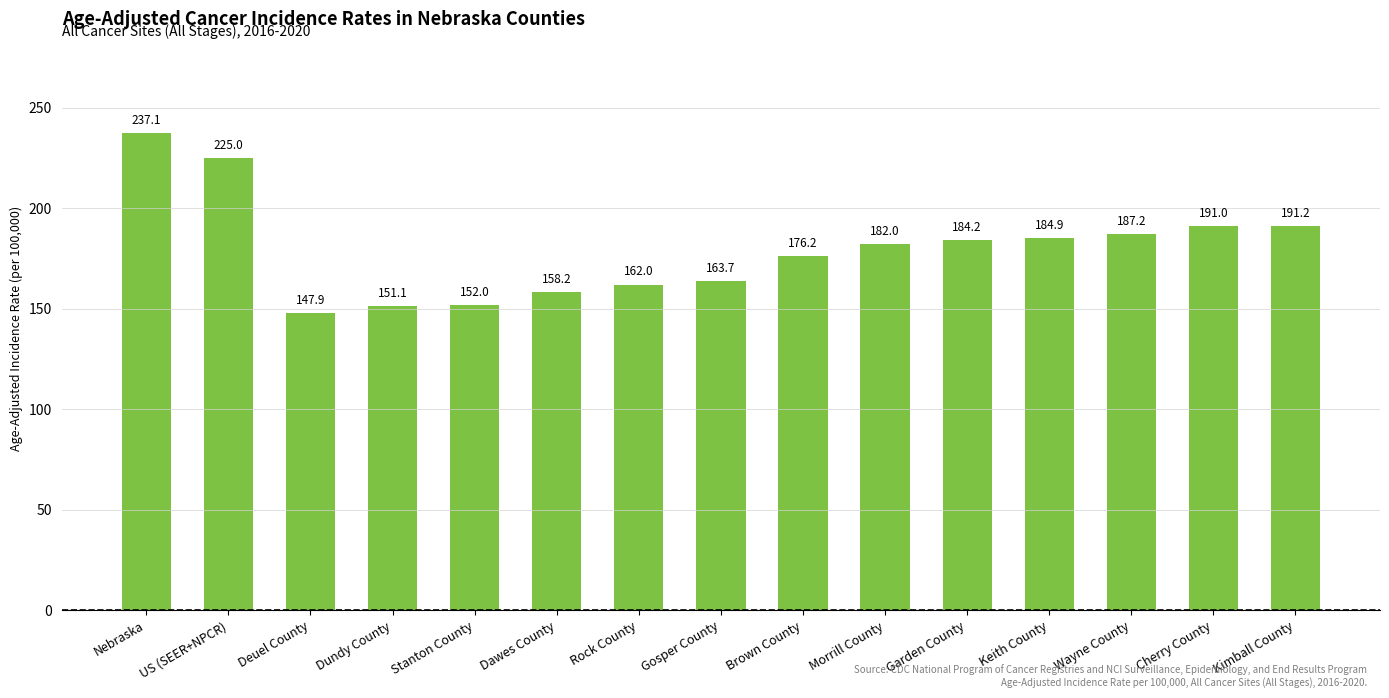

Between Deuel County and Kimball County, which is larger?

Kimball County